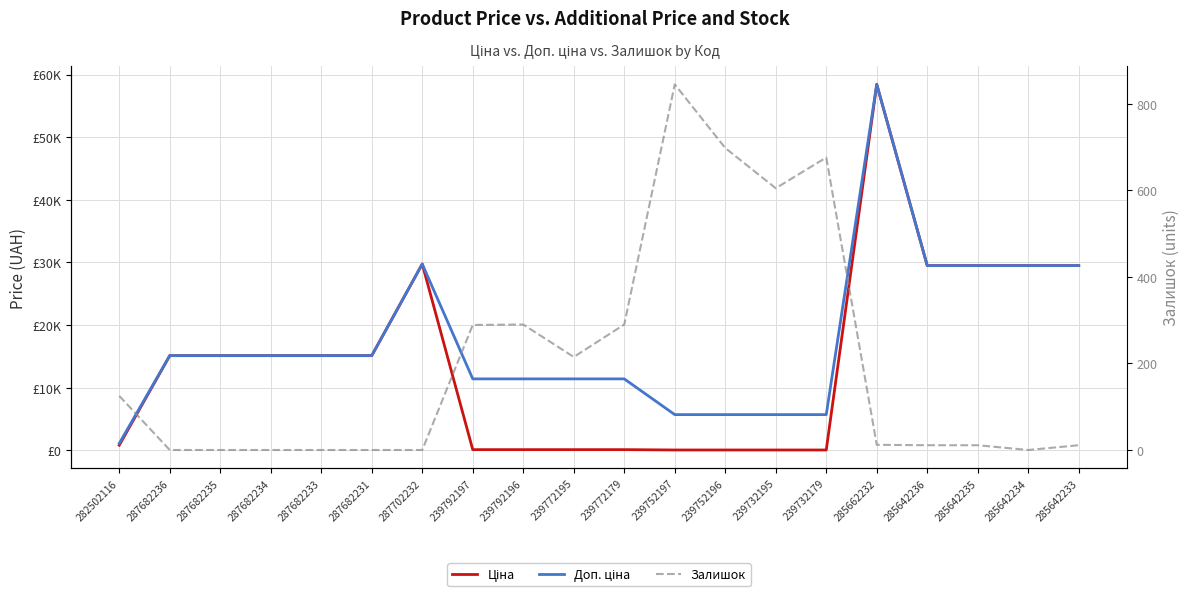

Which series changed the most between 287702232 and 239752197?

Ціна